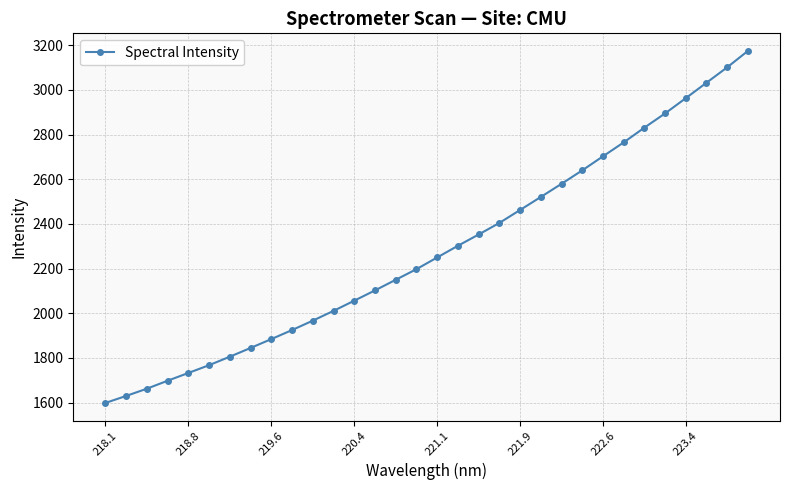

True or false: there are more than 1 points higher than both neighbors.

False